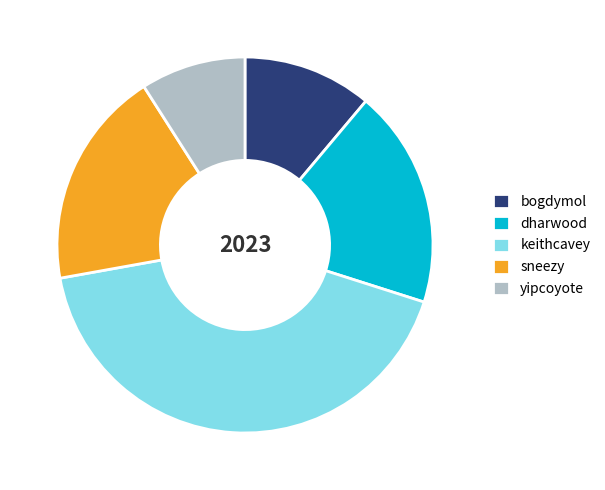

Is there a majority slice in this chart?

No